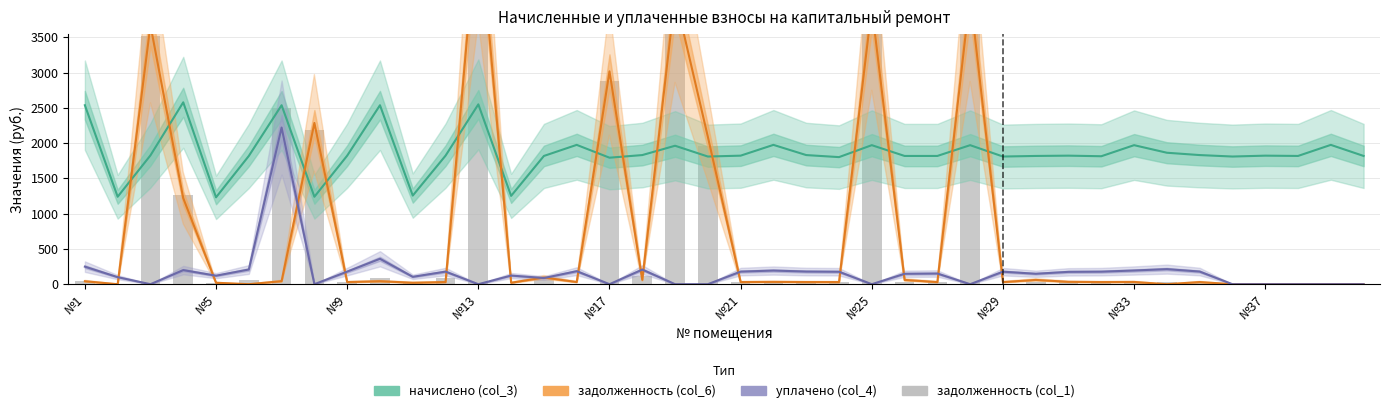

Rank the series at №21 from highest to lowest value.

начислено (col_3), уплачено (col_4), задолженность (col_1), задолженность (col_6)